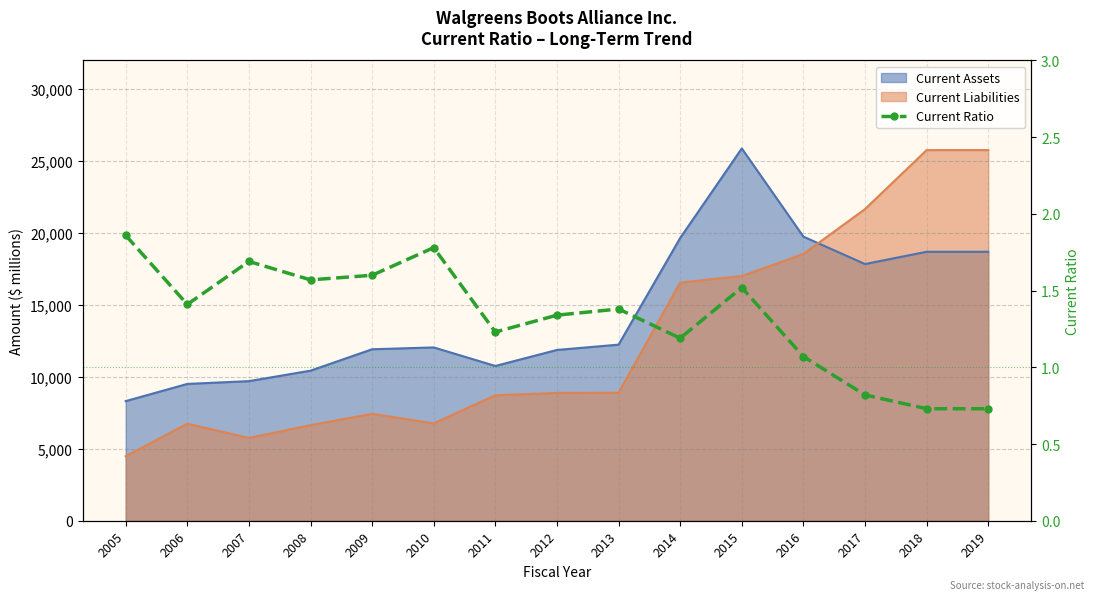

How many lines are shown in the chart?

1